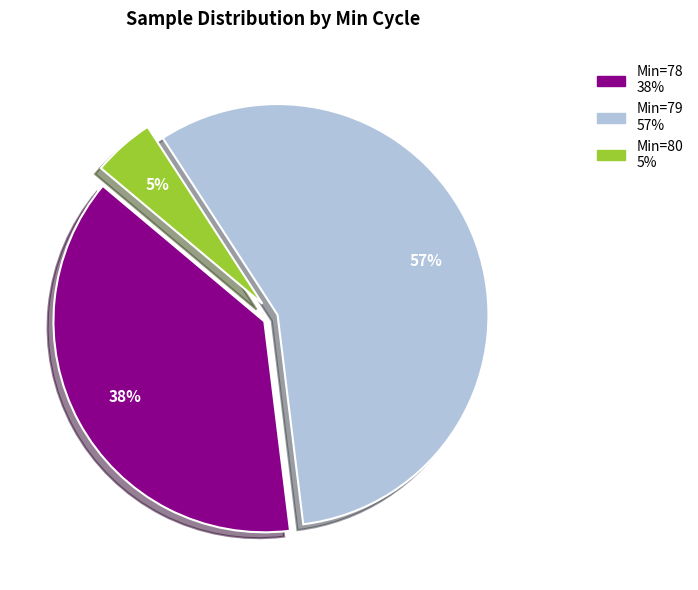

To the nearest percent, what is the difference between the largest and smallest slice percentages?

52%